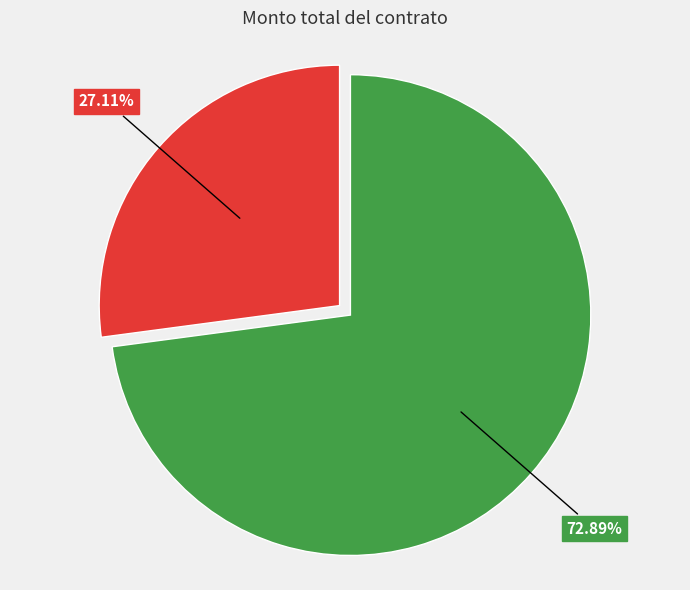

Is there a majority slice in this chart?

Yes